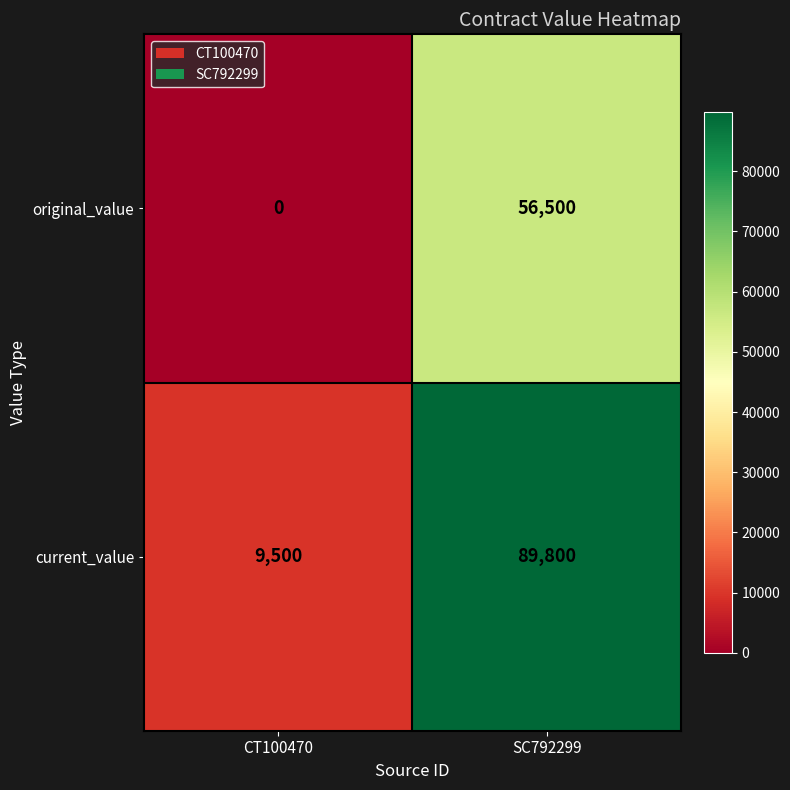

Which label corresponds to the smallest value in the chart?

CT100470